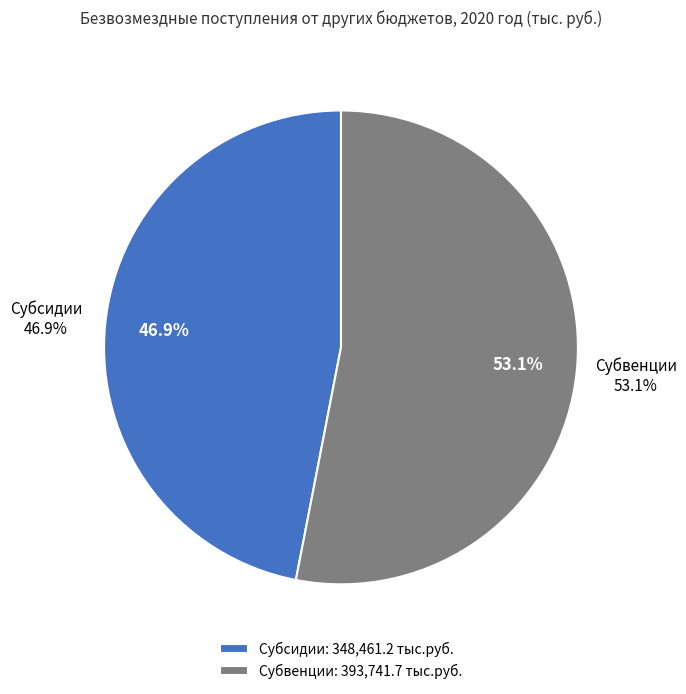

To the nearest percent, what is the combined percentage of Субсидии and Субвенции?

100%